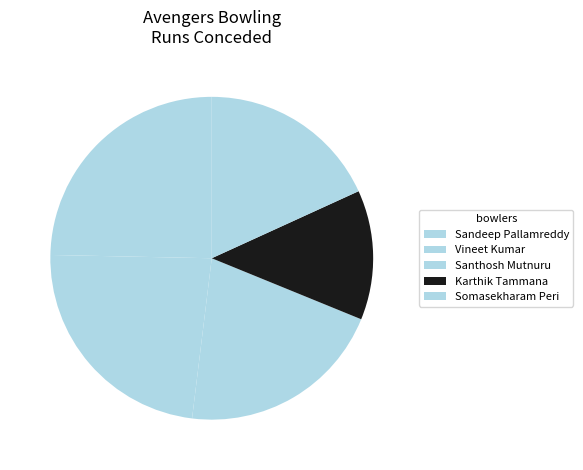

What percentage is NOT represented by Santhosh Mutnuru?

79.2%